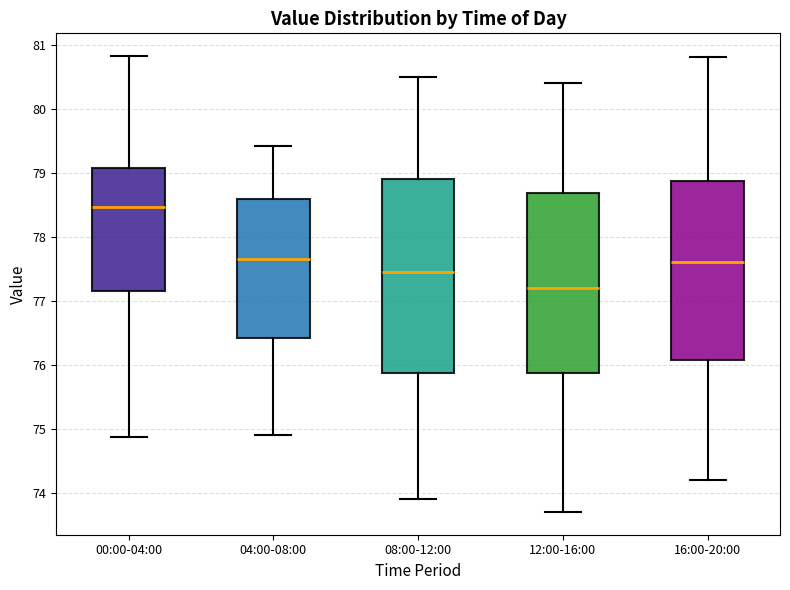

Reading left to right, transcribe this box plot: for each box, give where its median line is, the range the box spans, and where its two whiskers end, as read against the y-axis. The values are not printed on the chart, so give them approximately, as read against the axis.

00:00-04:00: median 78.5, box 77.2 to 79.1, whiskers 74.9 to 80.8
04:00-08:00: median 77.7, box 76.4 to 78.6, whiskers 74.9 to 79.4
08:00-12:00: median 77.5, box 75.9 to 78.9, whiskers 73.9 to 80.5
12:00-16:00: median 77.2, box 75.9 to 78.7, whiskers 73.7 to 80.4
16:00-20:00: median 77.6, box 76.1 to 78.9, whiskers 74.2 to 80.8